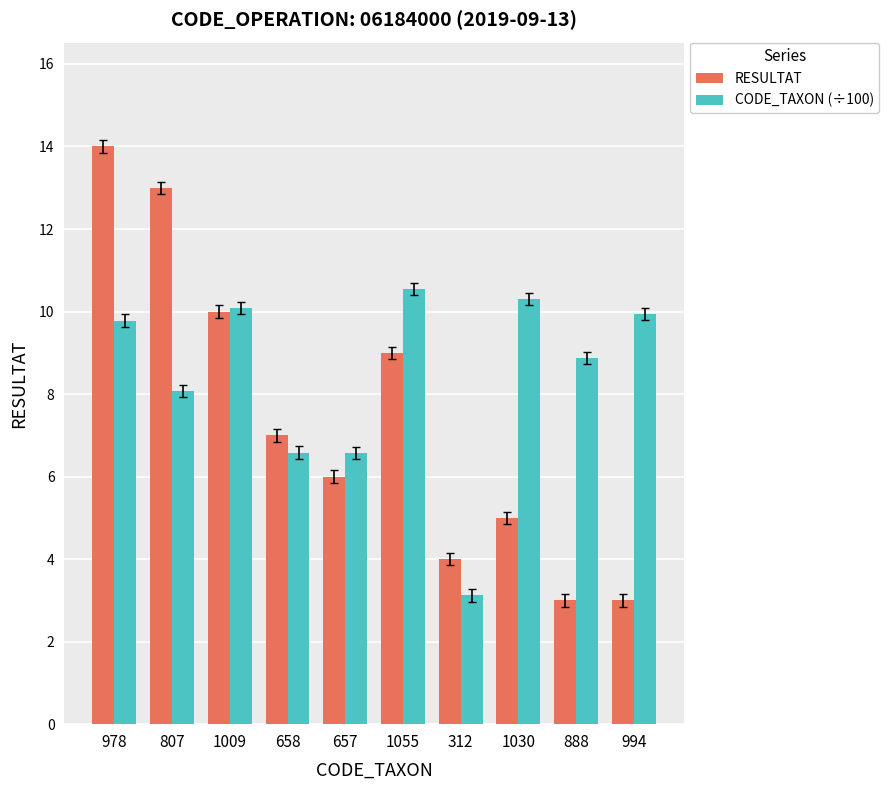

Rank the series by their maximum value, from lowest to highest.

CODE_TAXON (÷100), RESULTAT